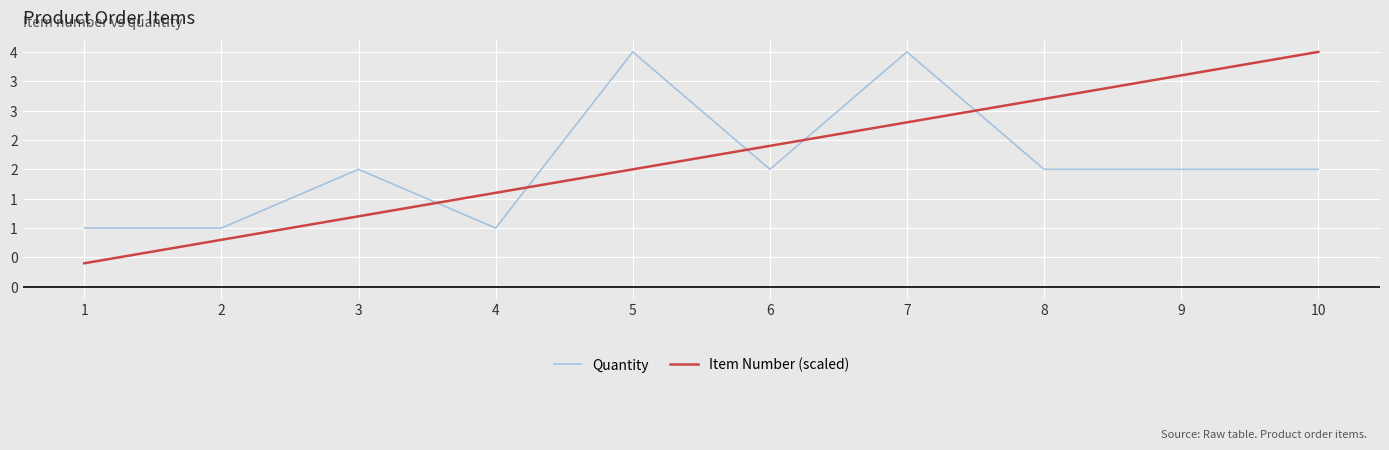

What are all the series names shown in the legend?

Quantity, Item Number (scaled)